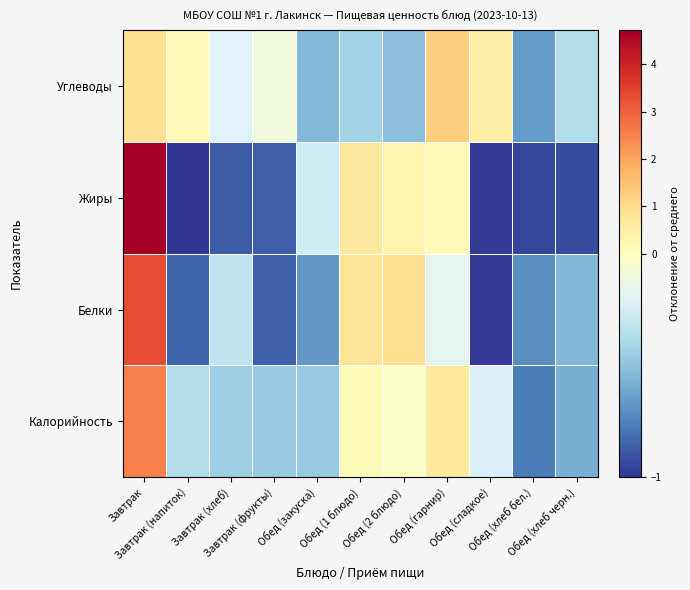

Which series has the largest total across all categories?

Калорийность